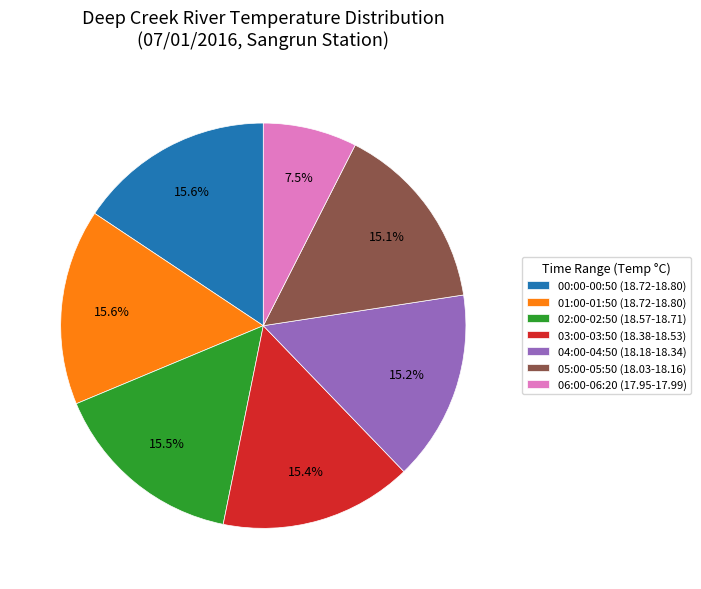

What percentage do 05:00-05:50 (18.03-18.16) and 03:00-03:50 (18.38-18.53) together represent?

30.5%